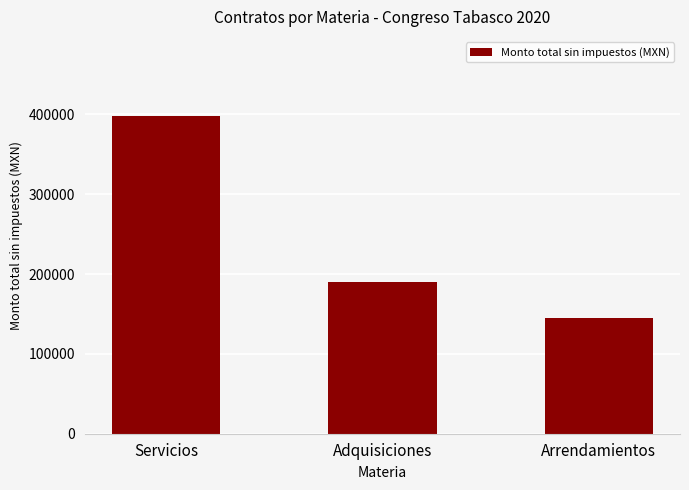

What is the change in value from Servicios to Adquisiciones?

-208054.4